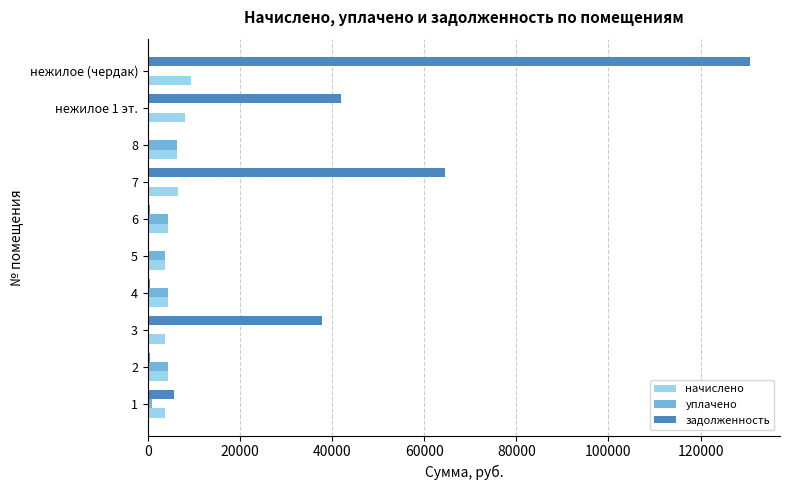

What is the approximate value of начислено at 8?

6366.9